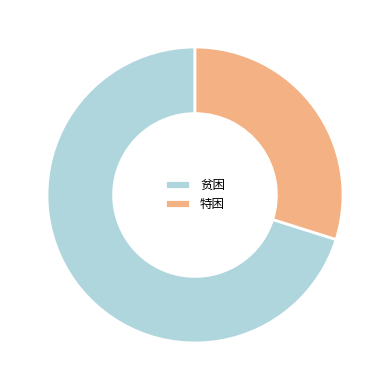

Does 特困 represent more than half of the total?

No